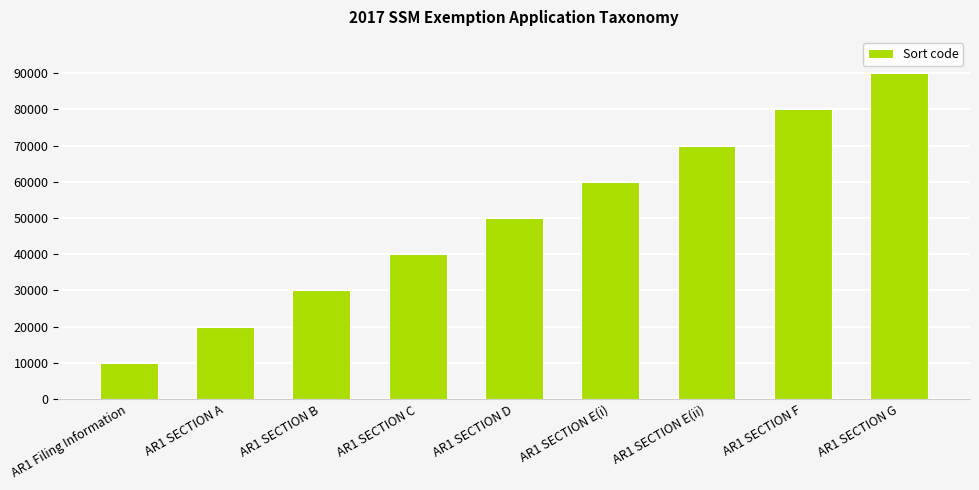

What is the change in value from AR1 SECTION E(i) to AR1 SECTION F?

+20000